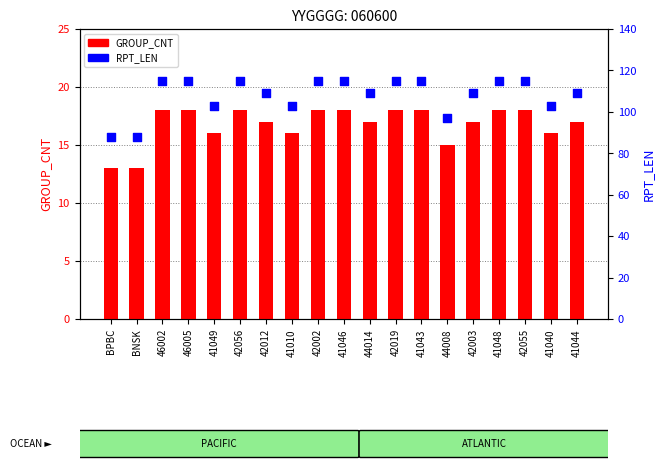

Which series has the largest total across all categories?

RPT_LEN